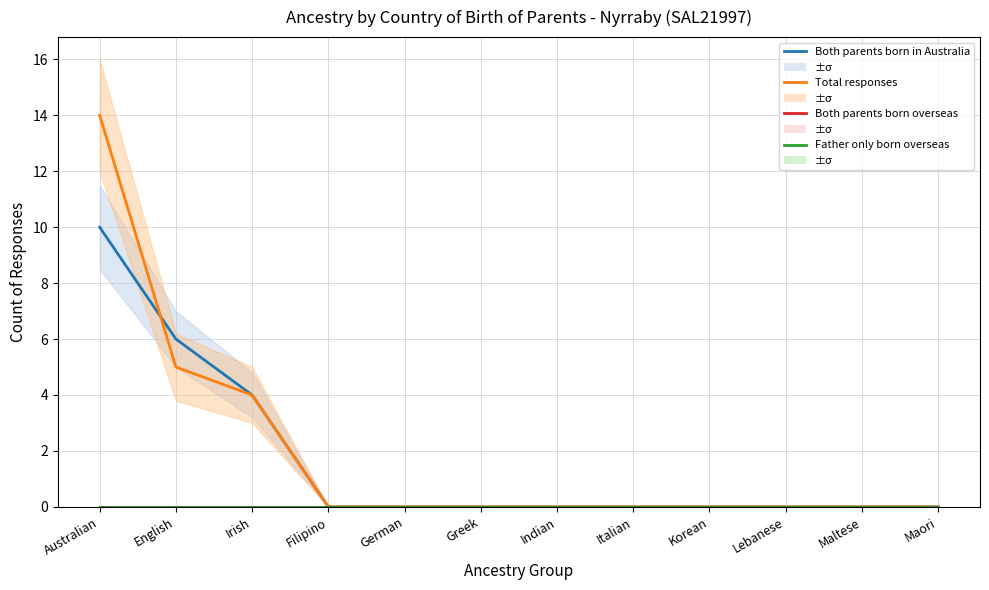

Reading left to right, extract all data points from this chart.

Both parents born in Australia: 10	6	4	0	0	0	0	0	0	0	0	0
Total responses: 14	5	4	0	0	0	0	0	0	0	0	0
Both parents born overseas: 0	0	0	0	0	0	0	0	0	0	0	0
Father only born overseas: 0	0	0	0	0	0	0	0	0	0	0	0